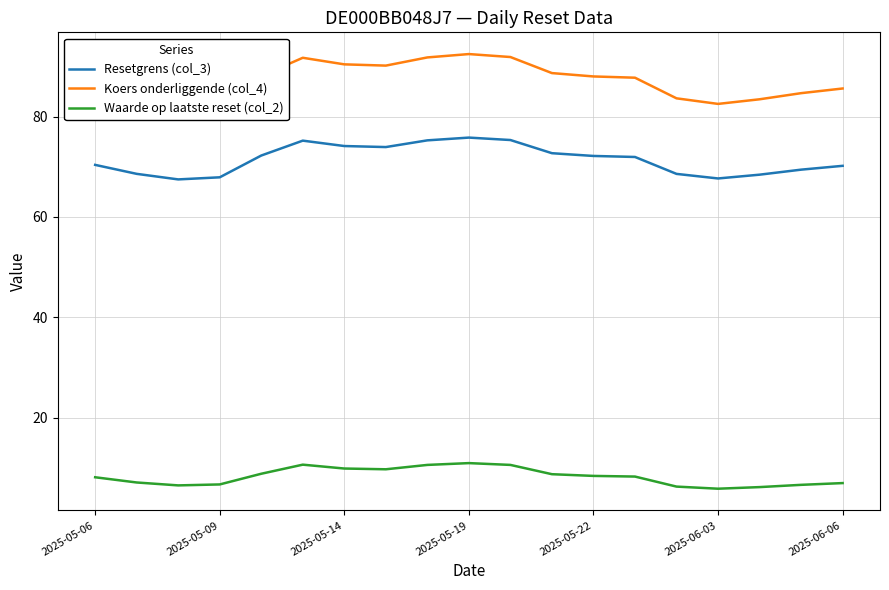

List the series in order of their overall mean, highest first.

Koers onderliggende (col_4), Resetgrens (col_3), Waarde op laatste reset (col_2)